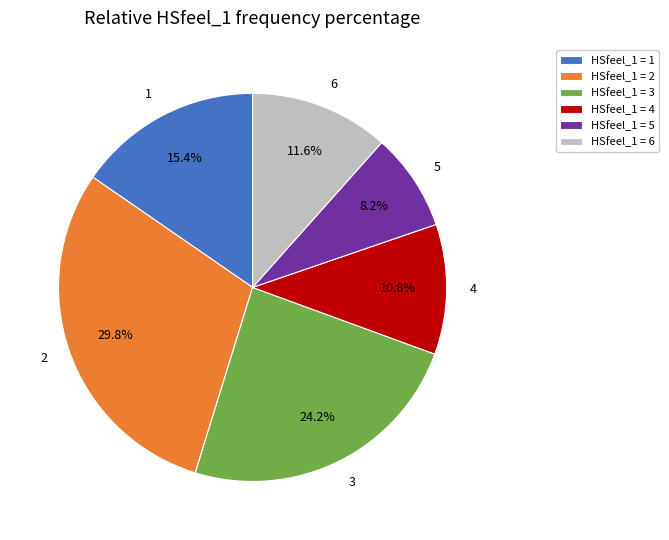

Which category has the smallest portion of the pie?

5